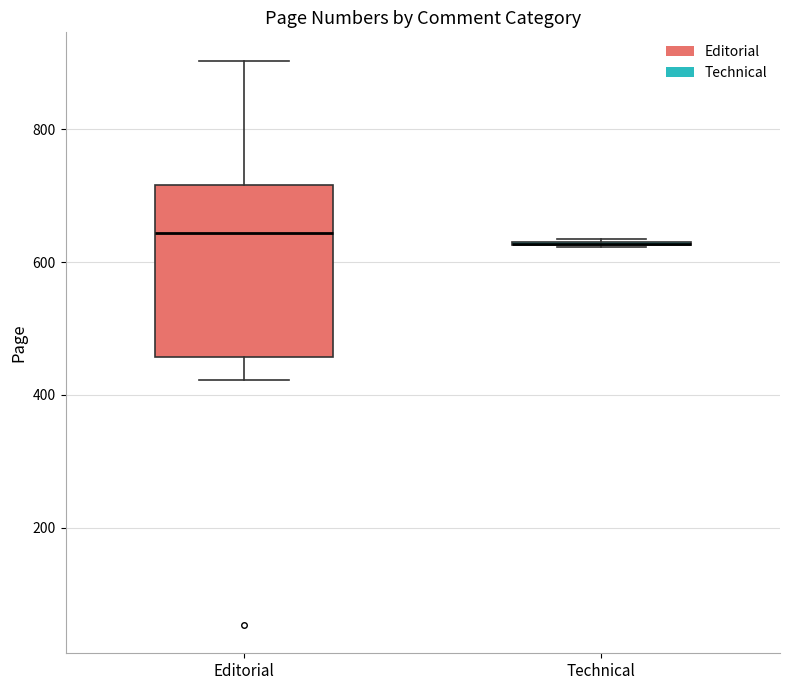

Reading left to right, read every box against the y-axis: the position of its median line, the range the box covers, and the ends of its whiskers. The values are not printed on the chart, so give them approximately, as read against the axis.

Editorial: median 640, box 460 to 720, whiskers 420 to 900
Technical: box collapsed to a line at 620, whiskers 620 to 640